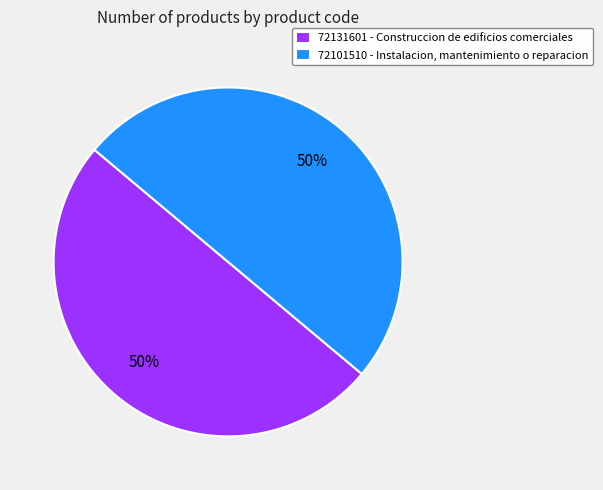

What percentage is the 72131601 - Construccion de edificios comerciales slice, to the nearest percent?

50%